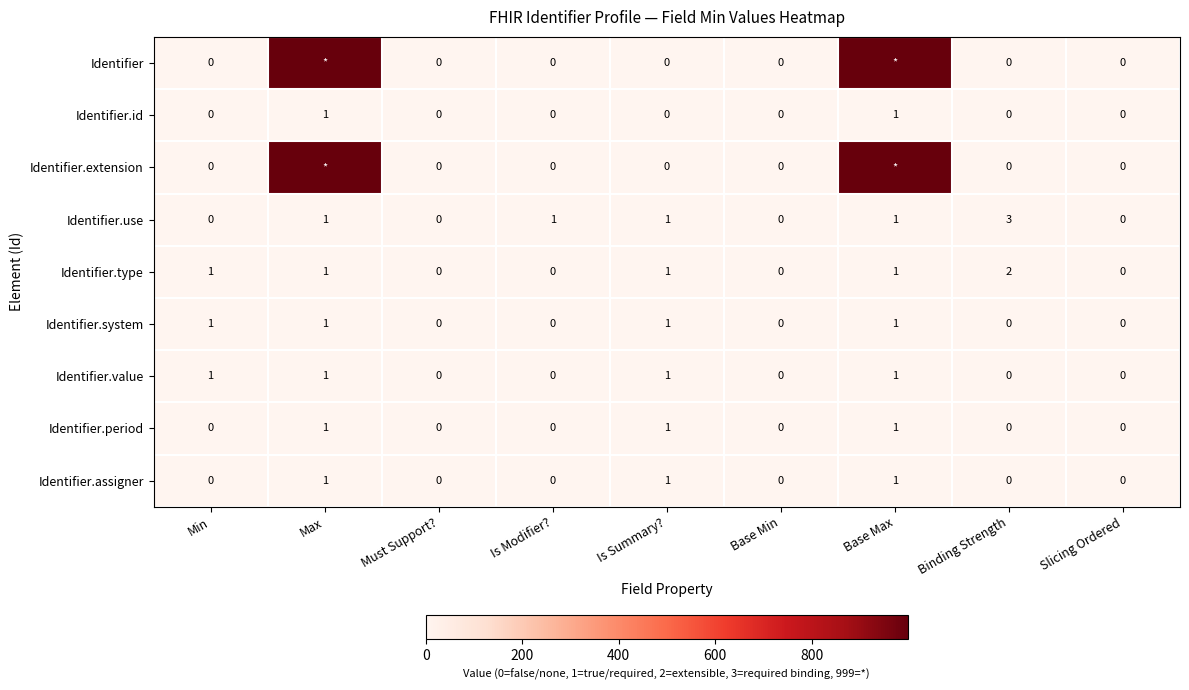

Is it true that Identifier.system equals 1 at Base Max?

True